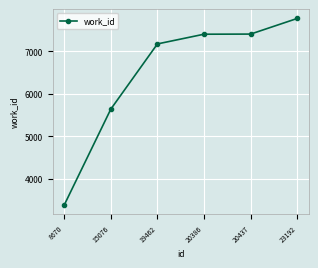

What is the value of the 3rd point from the left?

7171